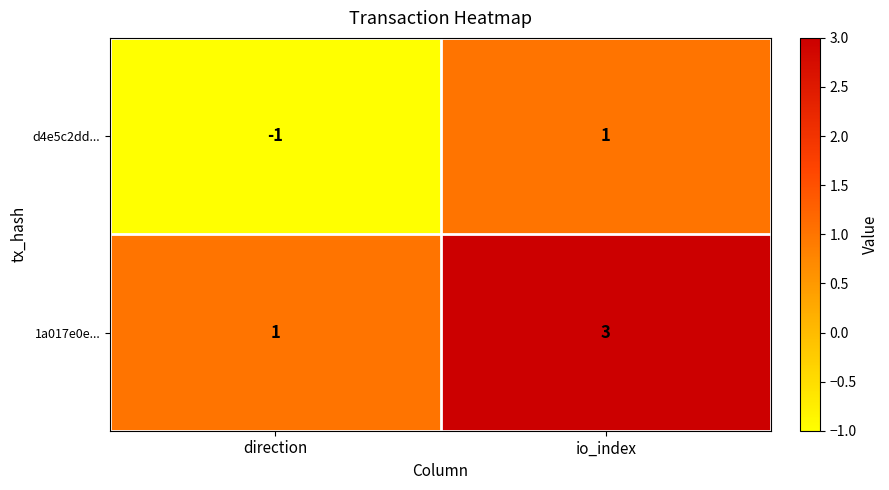

At how many categories does at least one series exceed 0?

2